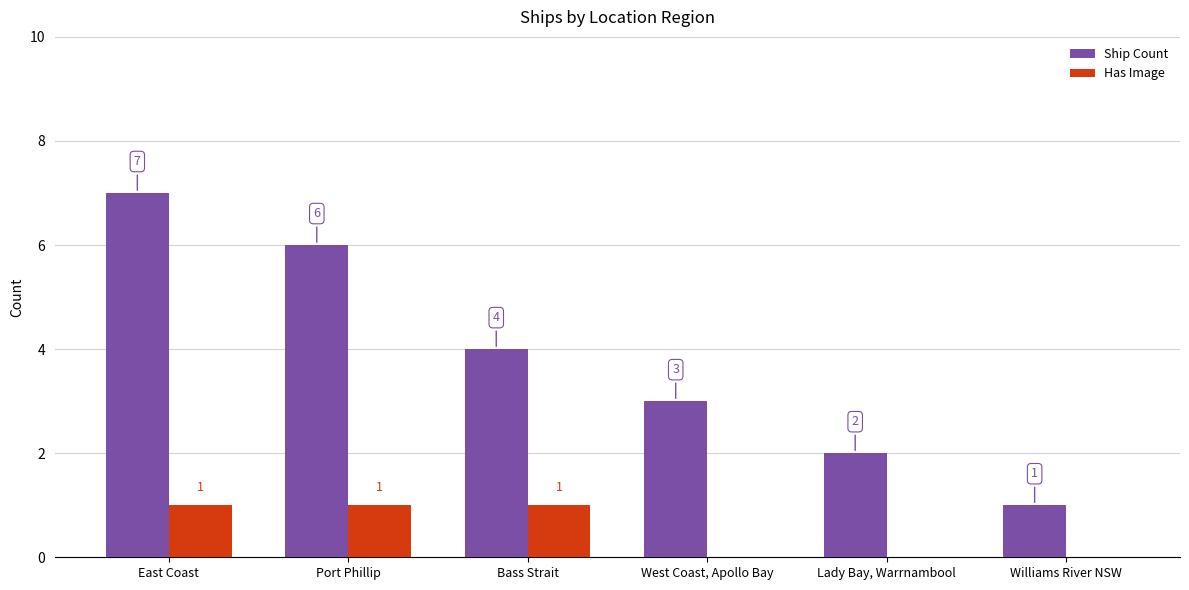

Between East Coast and Lady Bay, Warrnambool, which series saw the biggest shift?

Ship Count